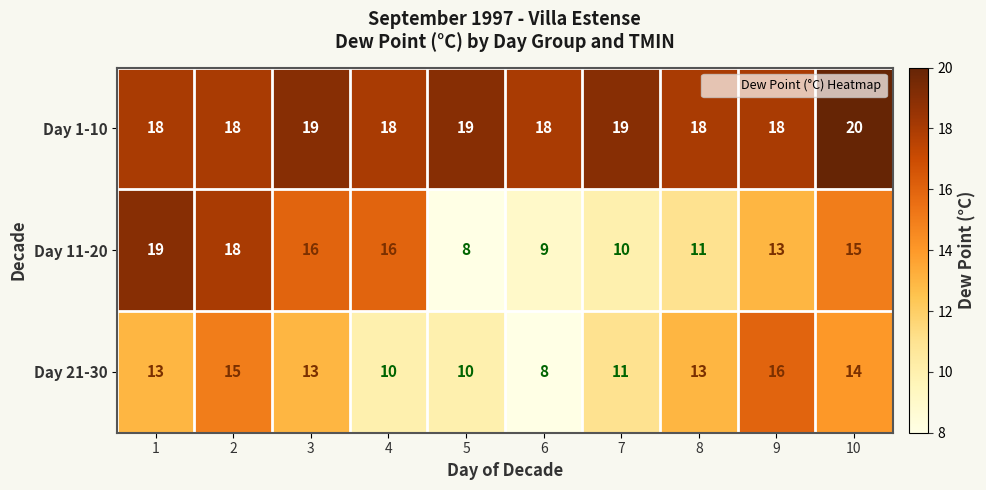

What is the approximate value of Day 21-30 at 9?

16